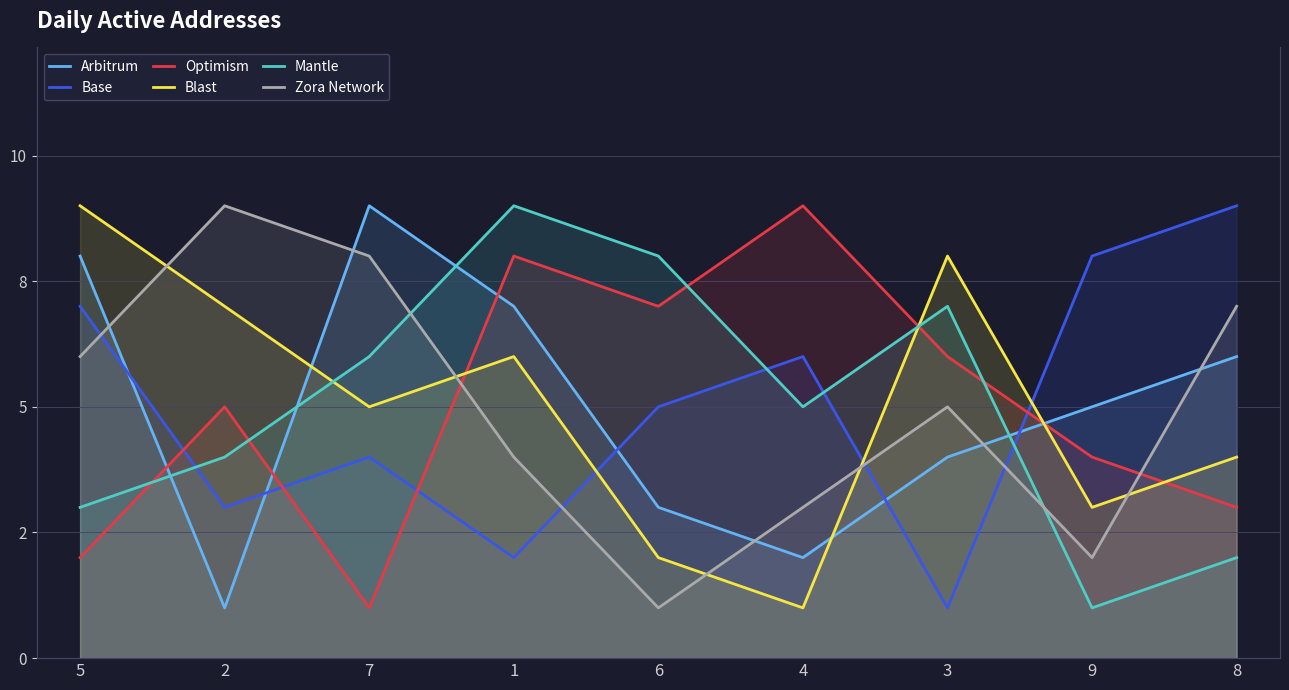

What is the total value across all series at 5?

35